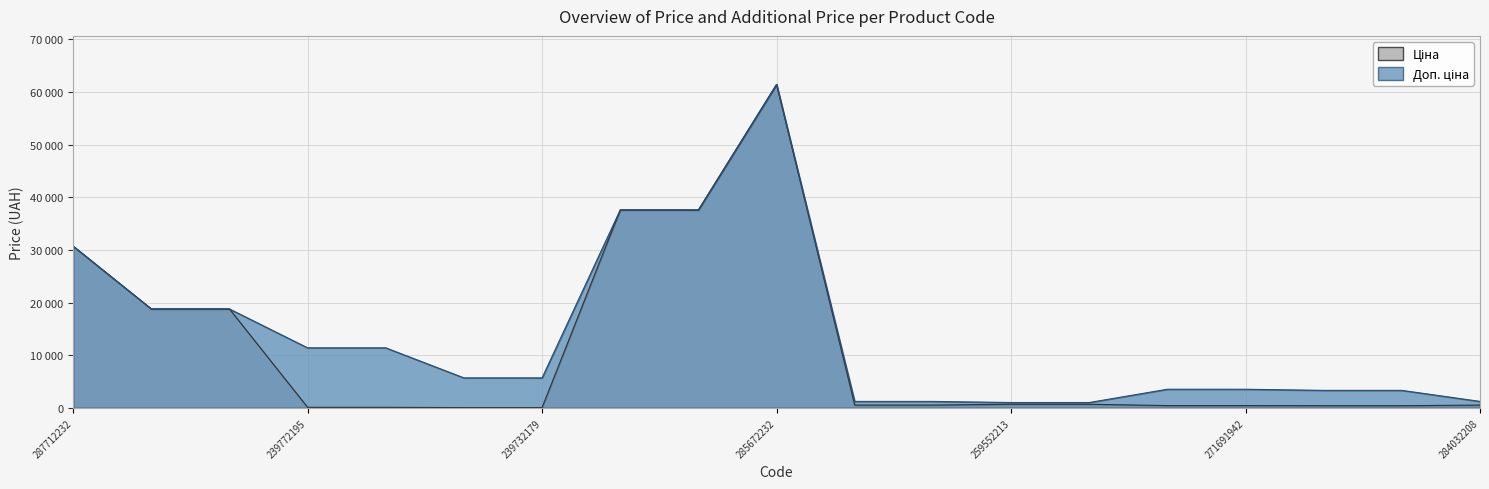

What is the value of the Ціна point at the 14th from the left?

693.7